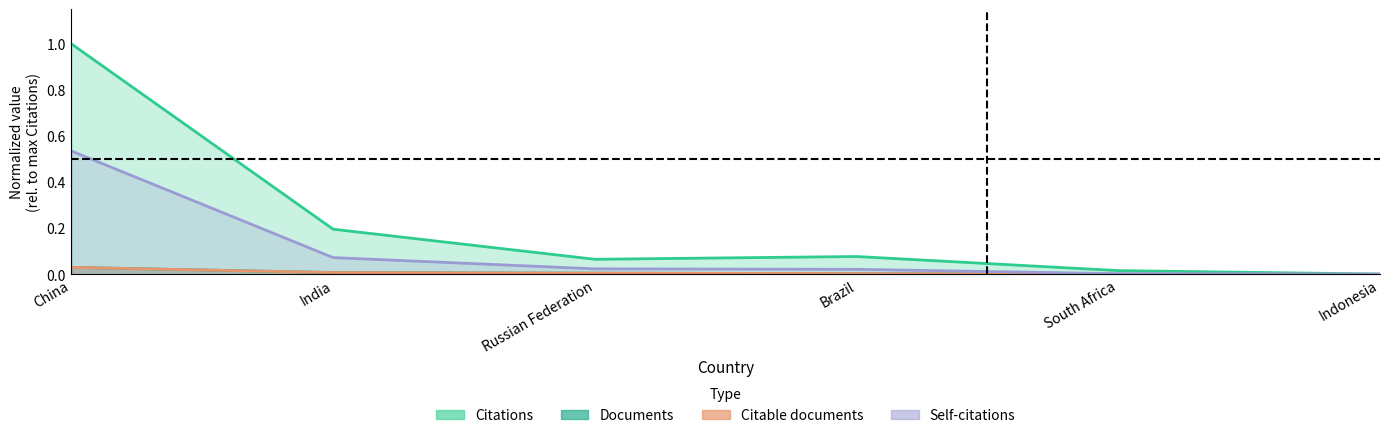

True or false: Citations has a value of 0.0 at Indonesia.

False